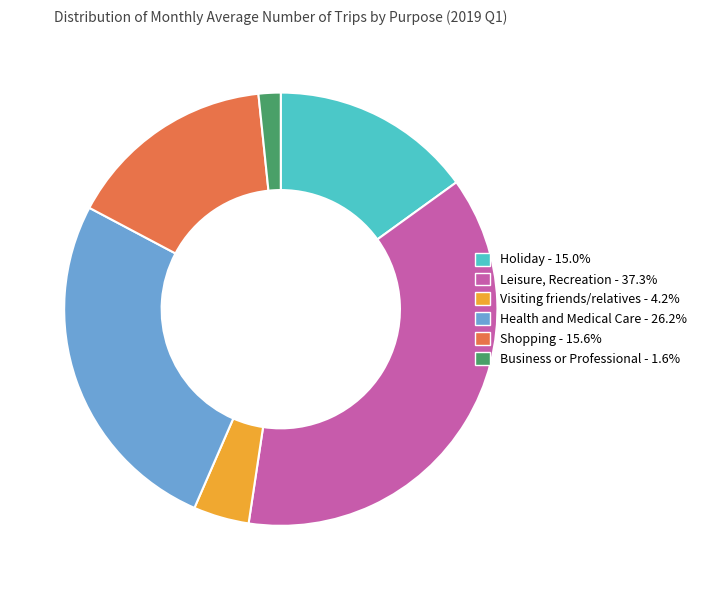

Which slice is the largest?

Leisure, Recreation